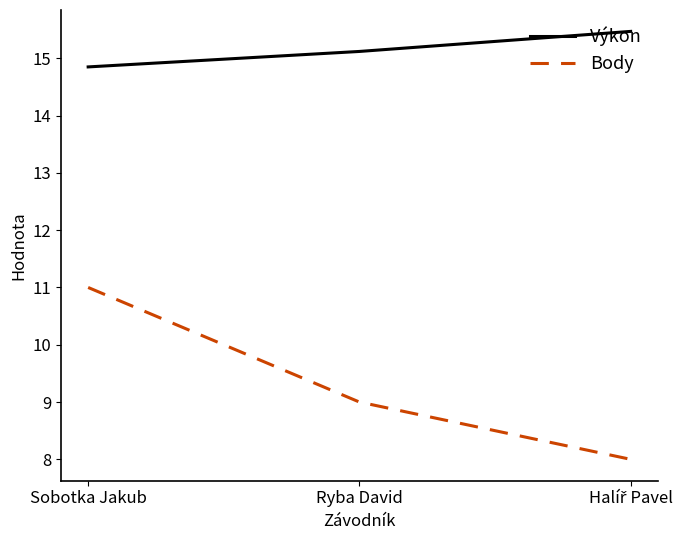

Rank the series by their average value, from lowest to highest.

Body, Výkon